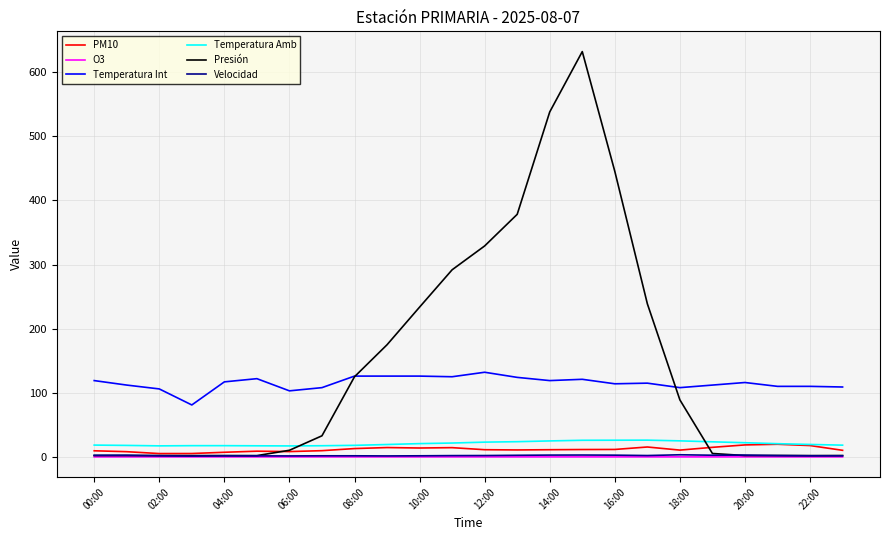

Does the chart have visible grid lines?

Yes